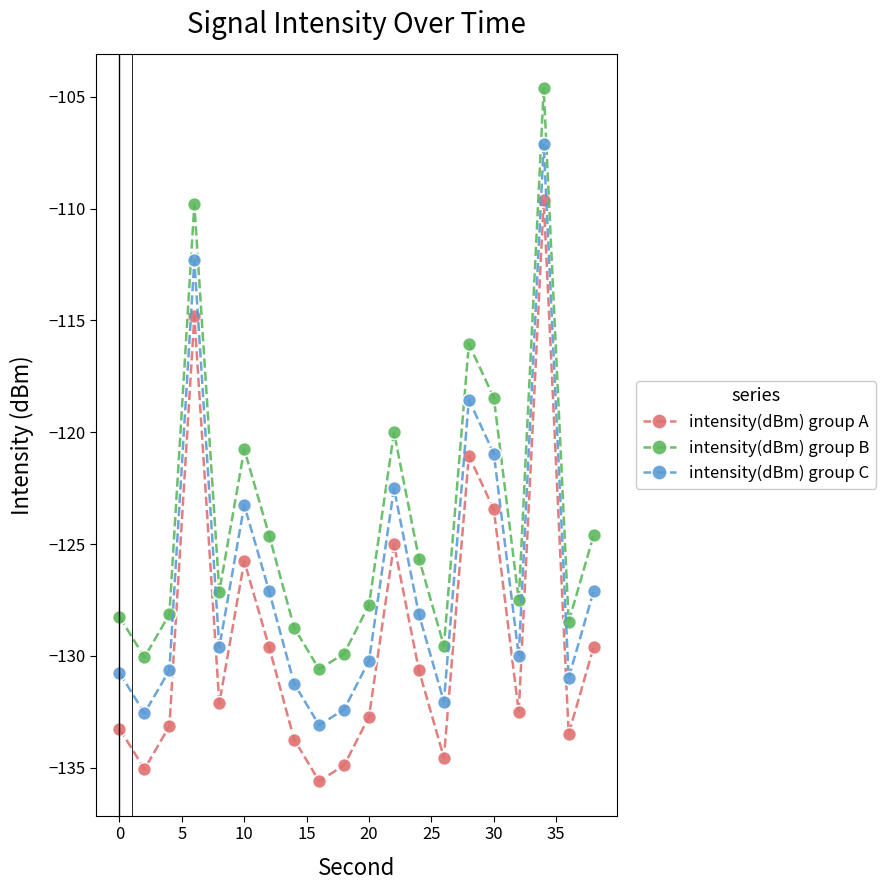

Which series has the largest total across all categories?

intensity(dBm) group B